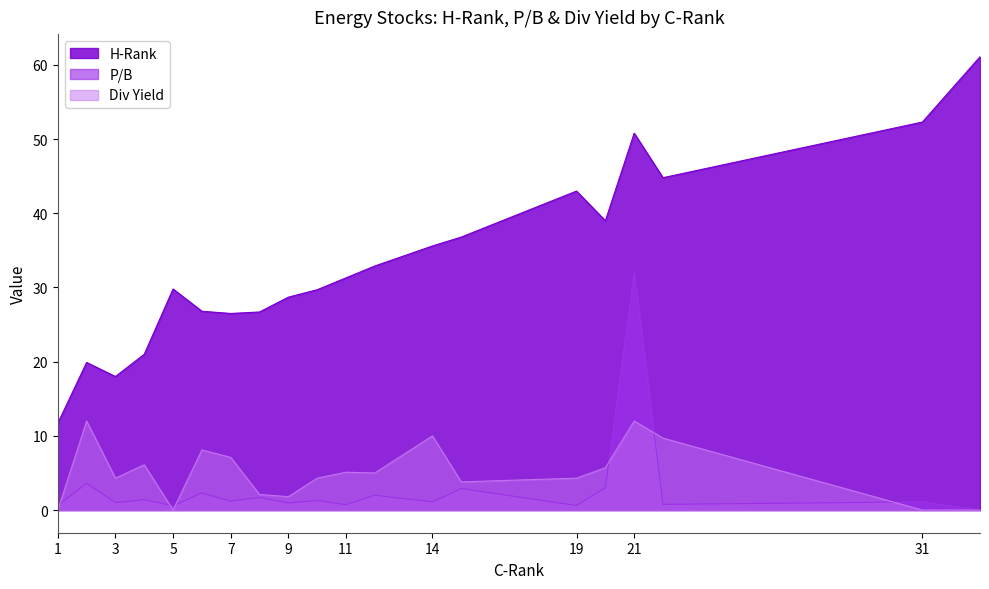

What is the maximum value for P/B?

32.0